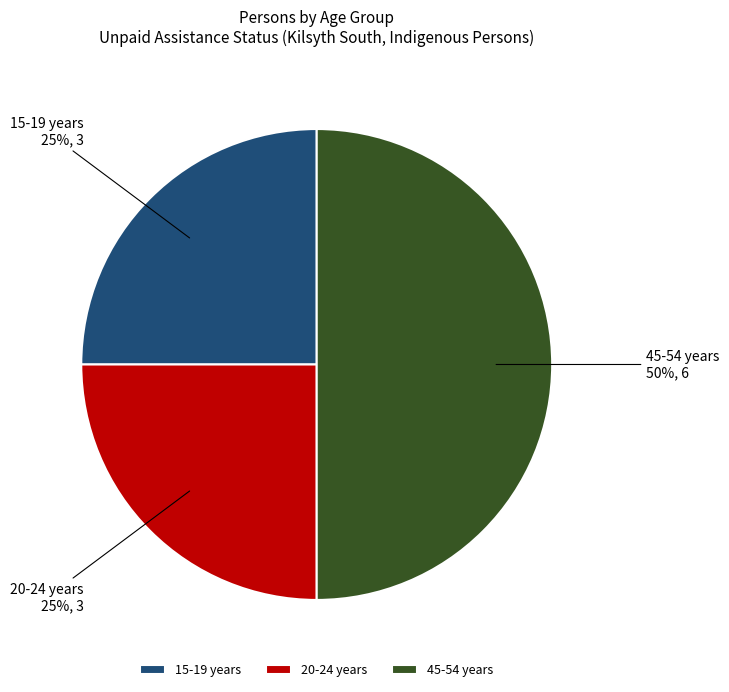

How many segments does this pie chart have?

3